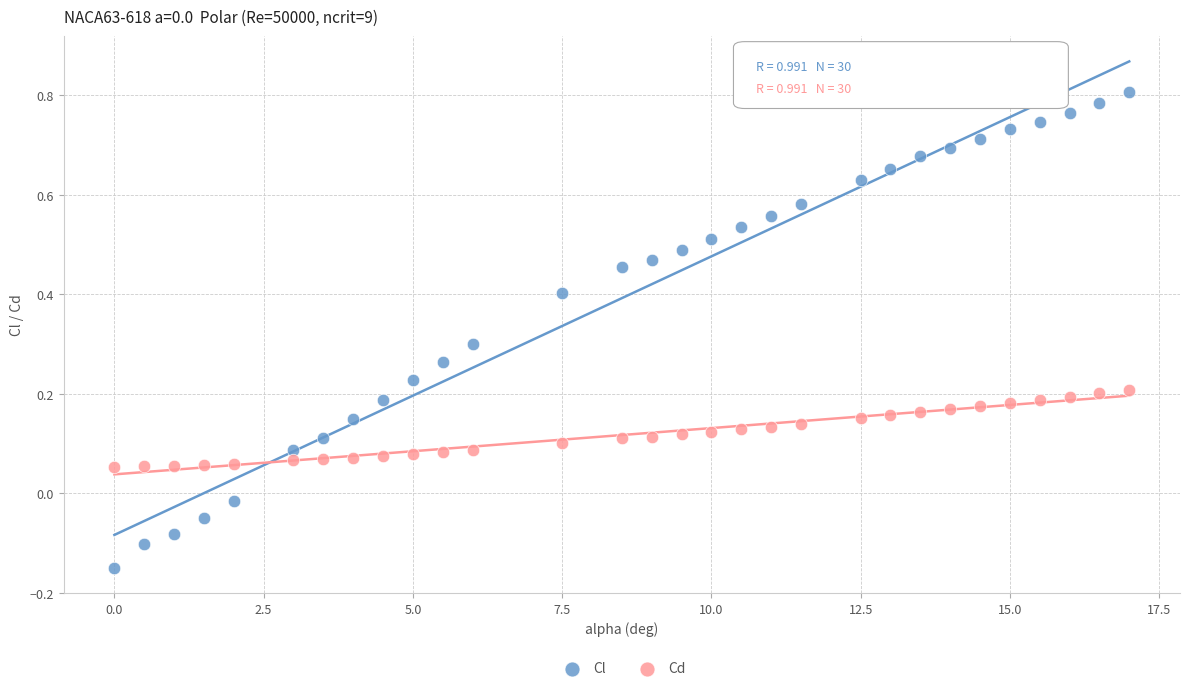

What are all the series names shown in the legend?

Cl, Cd